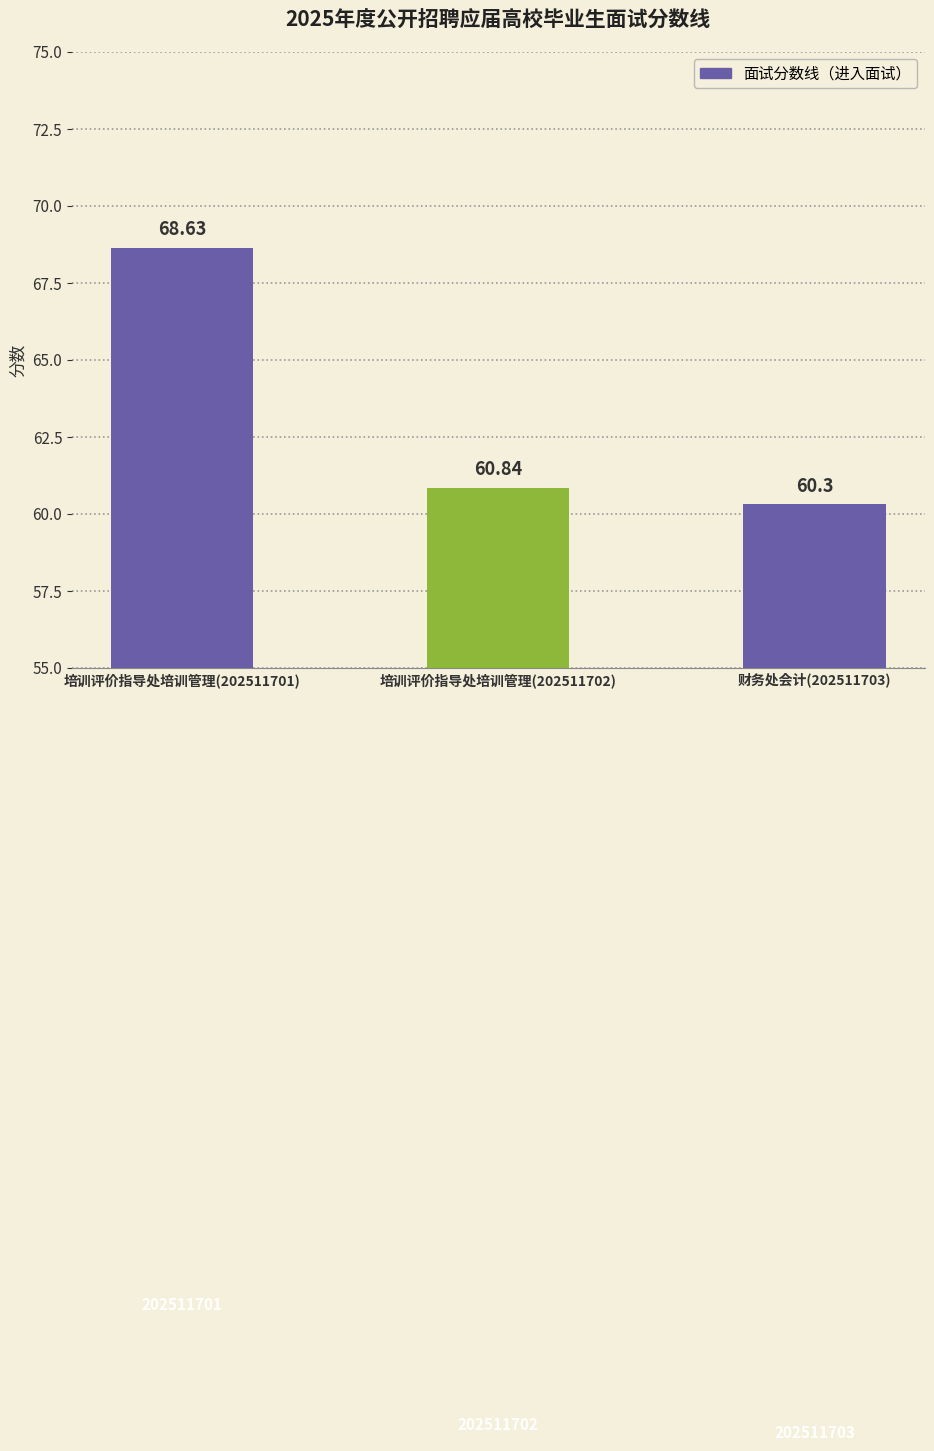

What is the ratio of the value at 培训评价指导处培训管理(202511701) to the value at 培训评价指导处培训管理(202511702)?

1.1